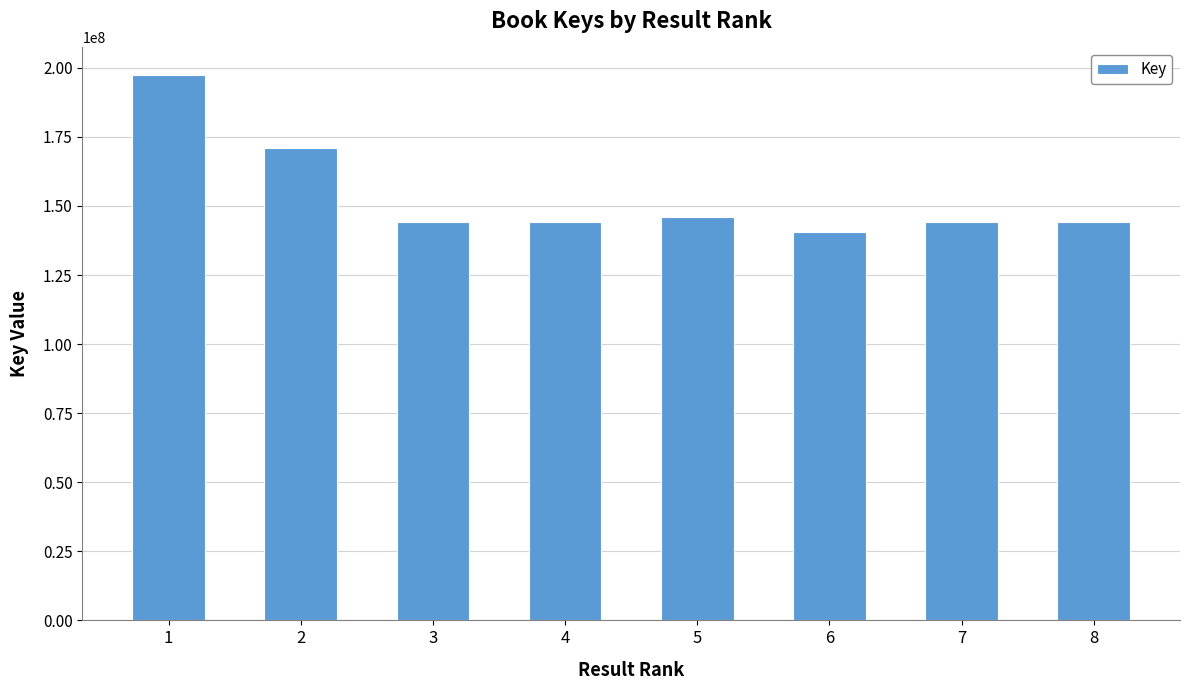

What is the sum of the values at 6 and 4?

284687608